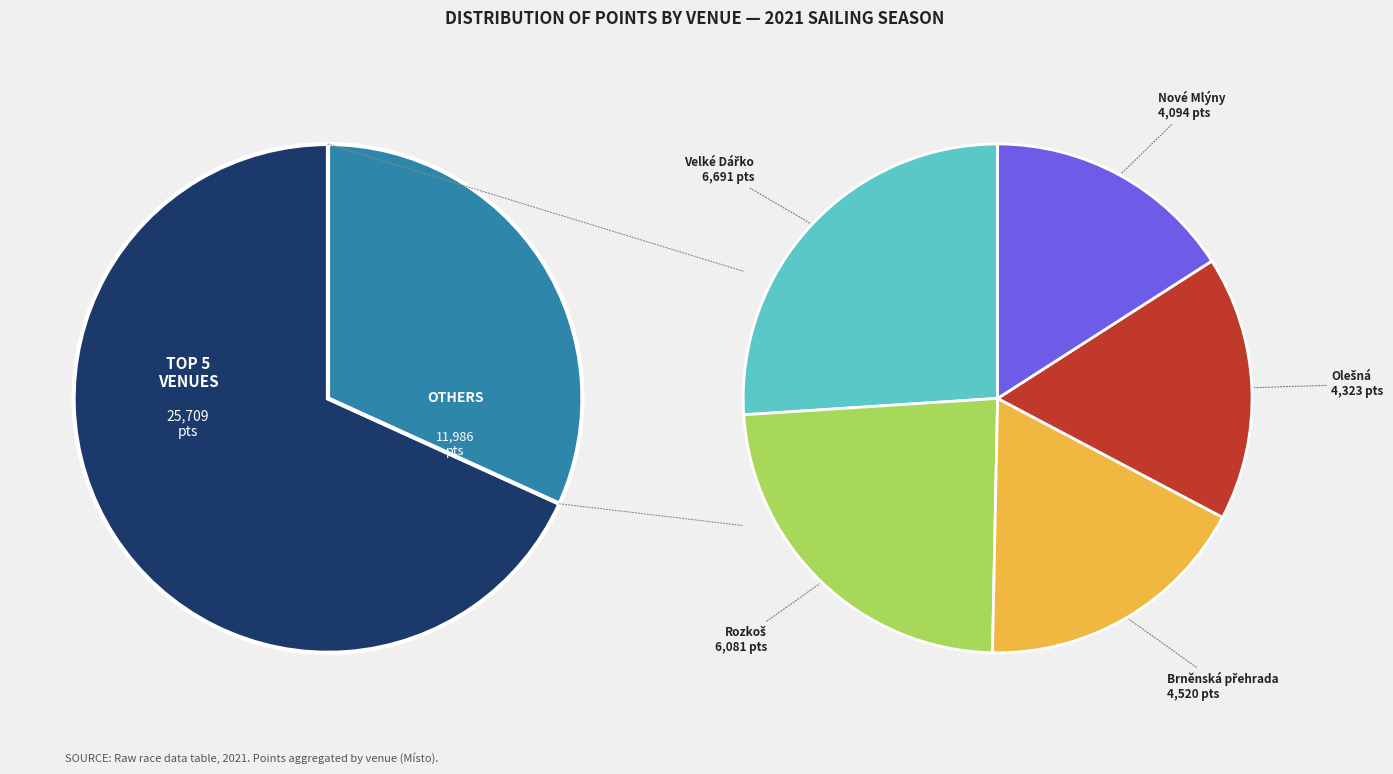

Does any single category account for the majority?

No